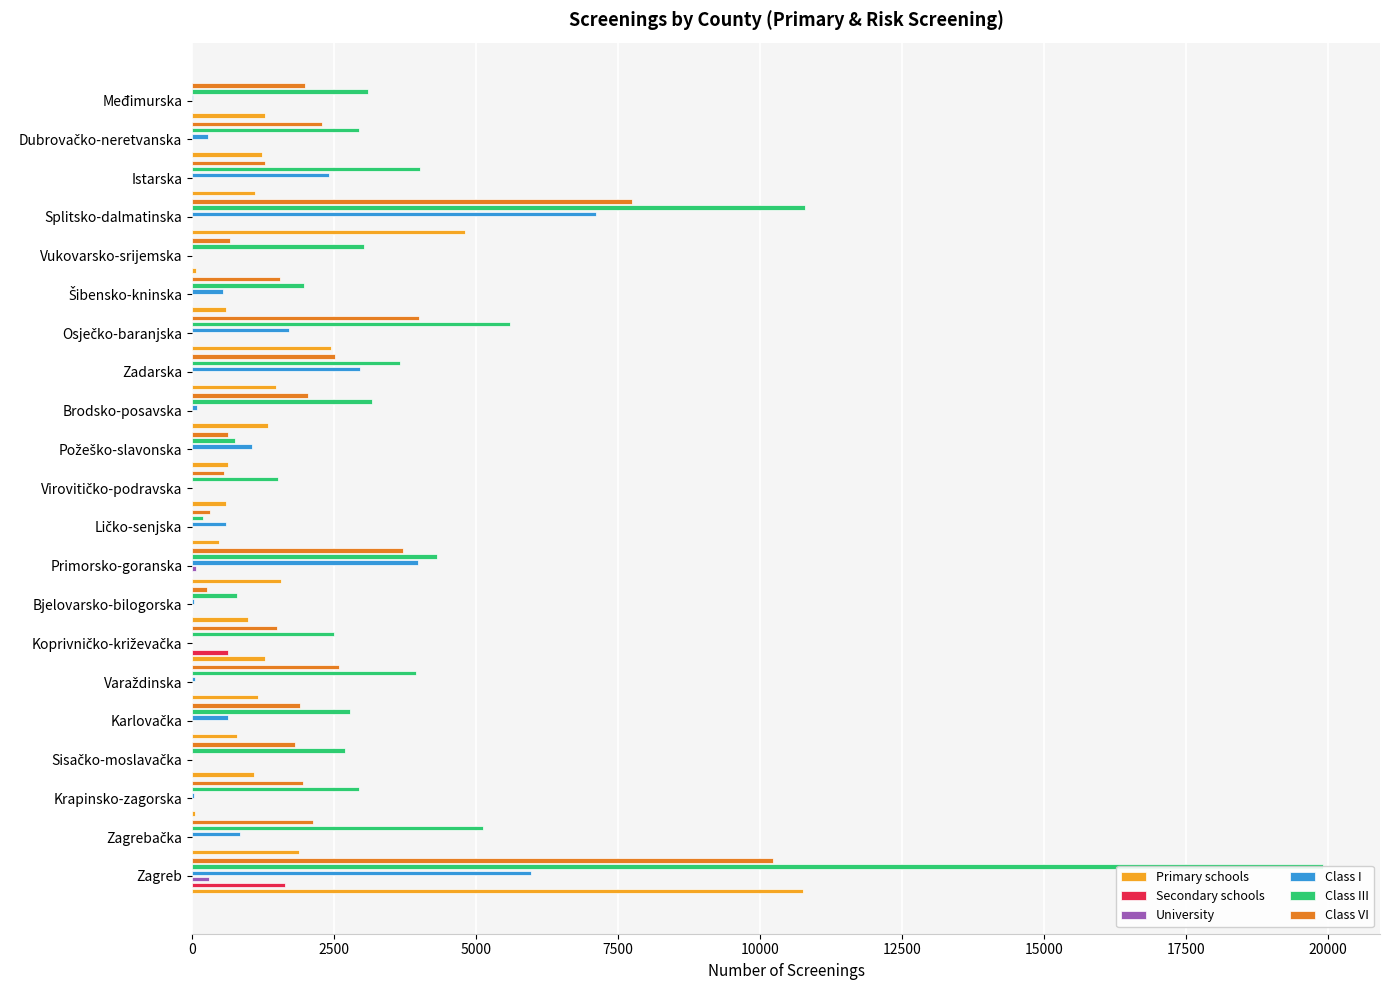

List the series in order of their peak value, lowest first.

University, Secondary schools, Class I, Class VI, Primary schools, Class III